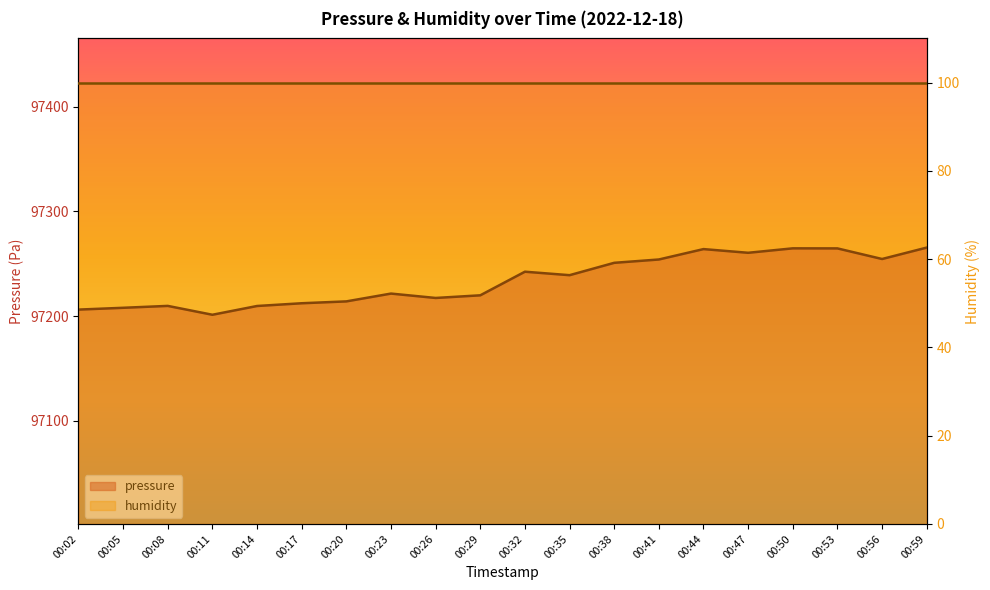

Where does the data first go above 97239?

00:32